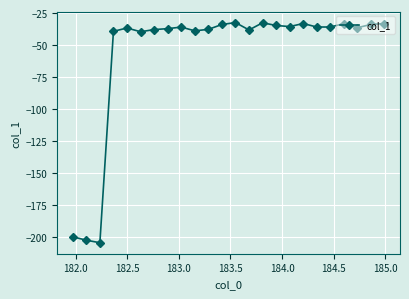

What is the sum of all values?

-1361.0